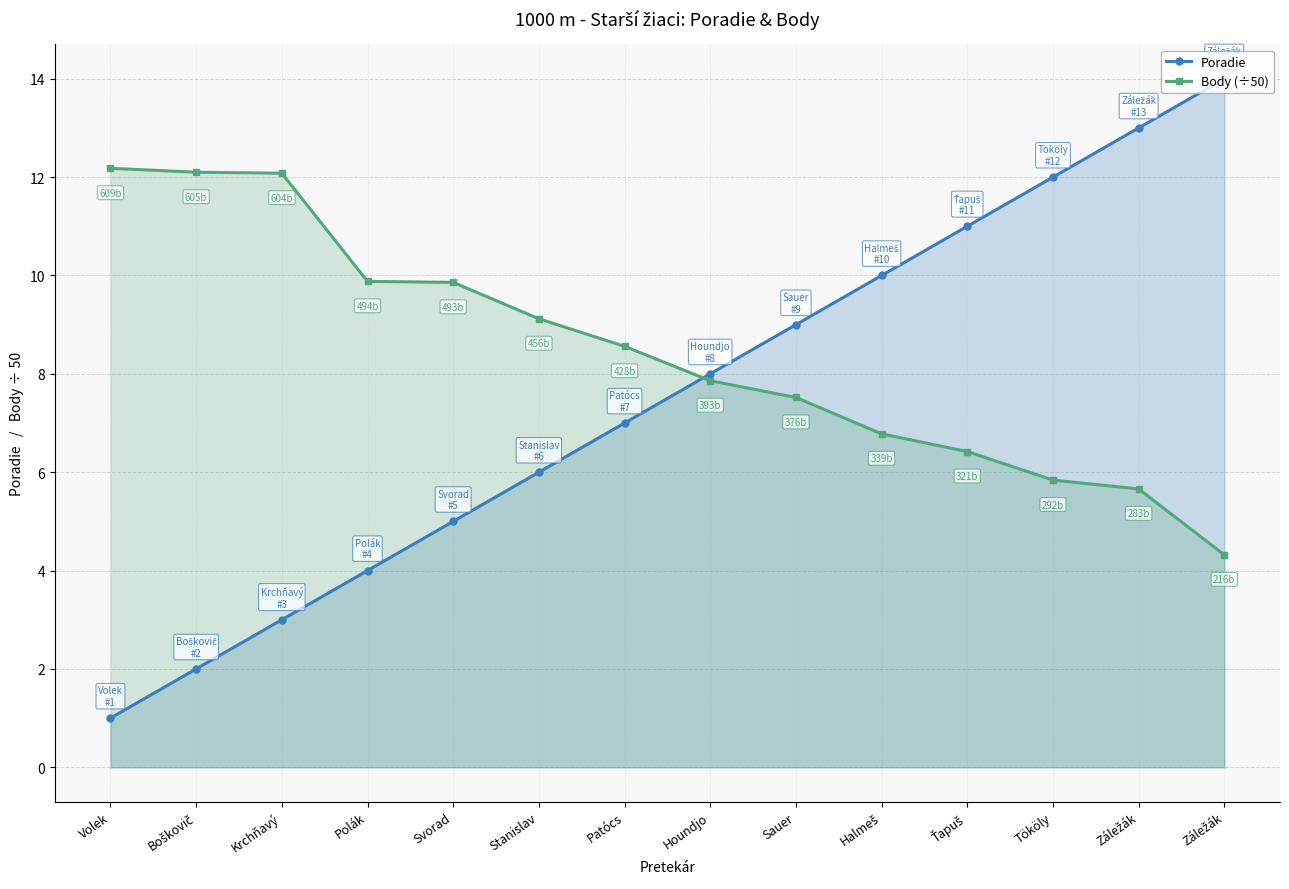

Which series has the largest range (max minus min)?

Poradie